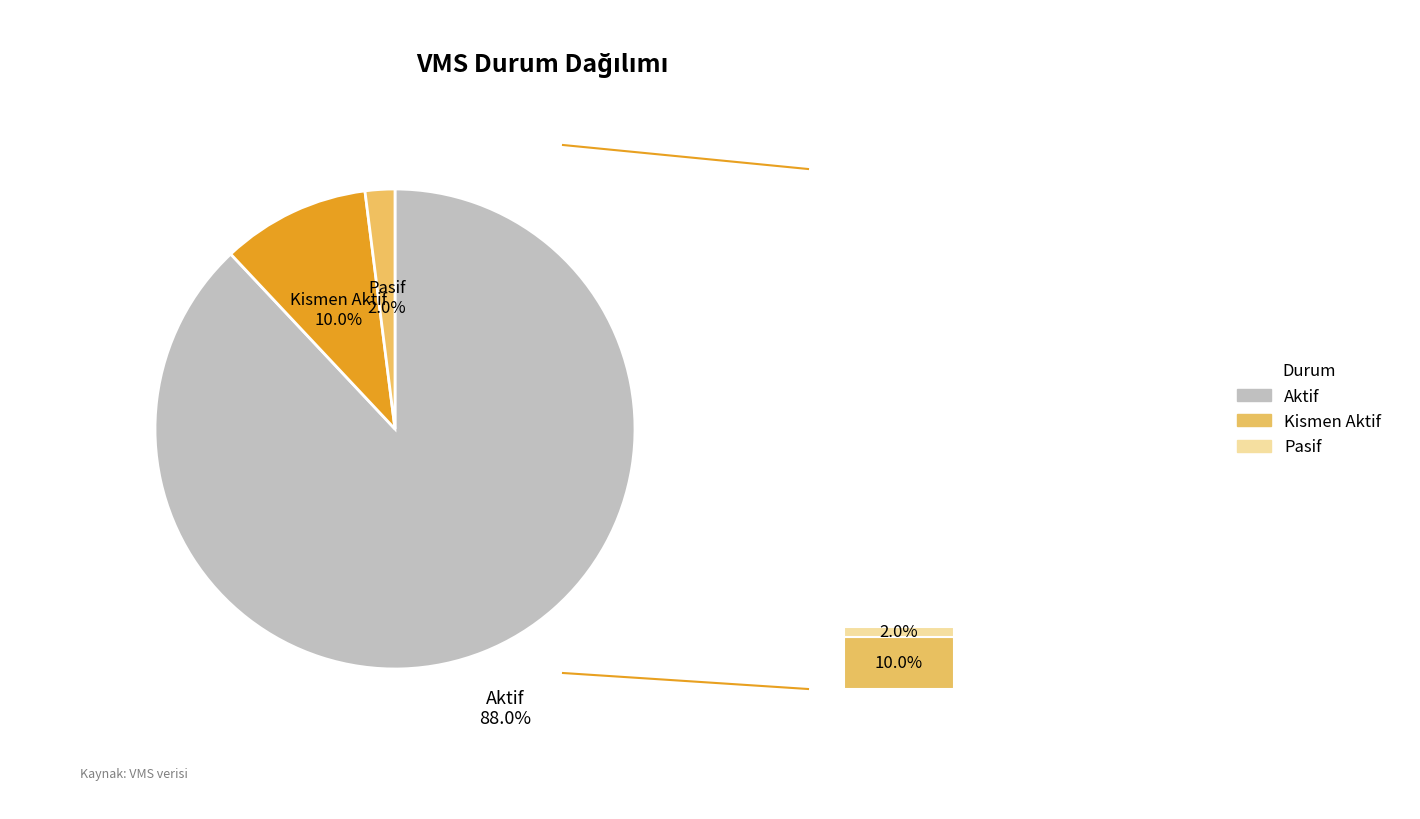

Is there a majority slice in this chart?

Yes